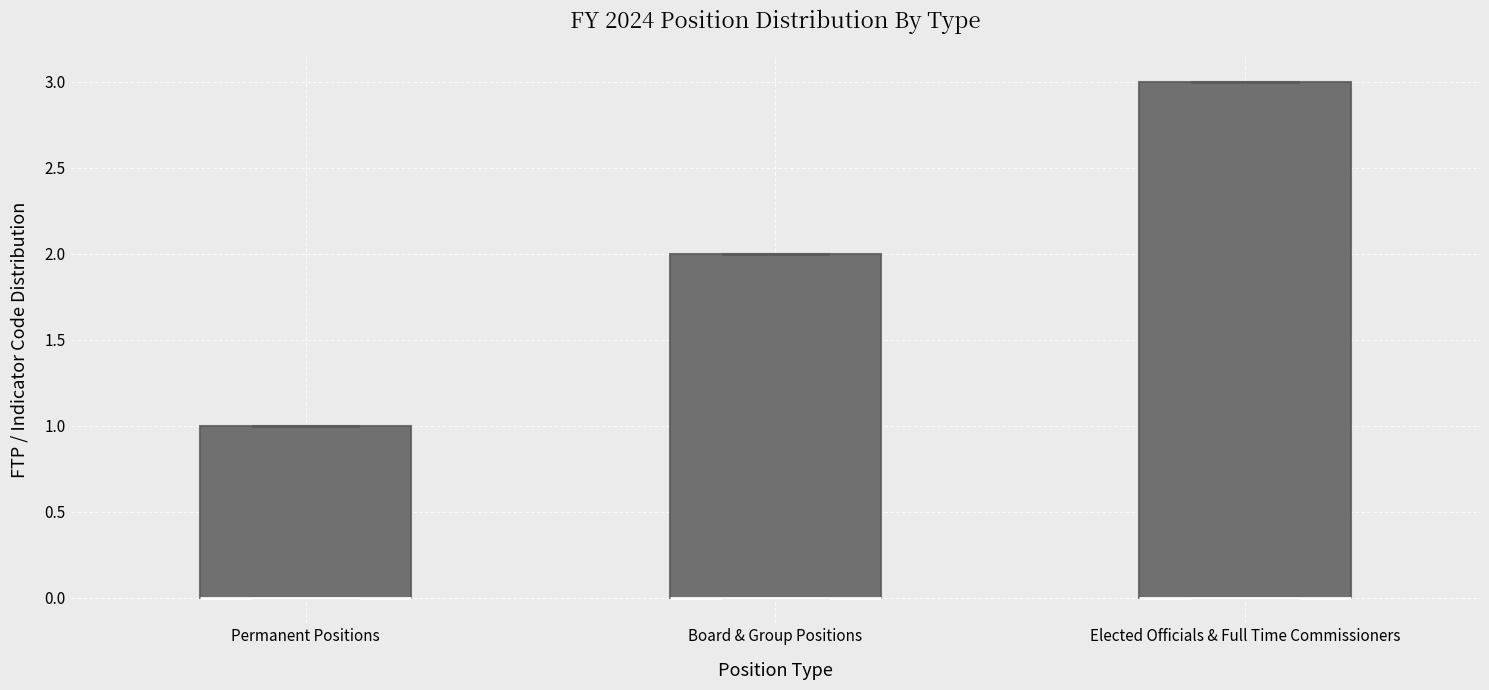

Reading left to right, read every box against the y-axis: the position of its median line, the range the box covers, and the ends of its whiskers. The values are not printed on the chart, so give them approximately, as read against the axis.

Permanent Positions: median 0 (drawn on the box's lower edge), box 0 to 1, whiskers 0 to 1
Board & Group Positions: median 0 (drawn on the box's lower edge), box 0 to 2, whiskers 0 to 2
Elected Officials & Full Time Commissioners: median 0 (drawn on the box's lower edge), box 0 to 3, whiskers 0 to 3